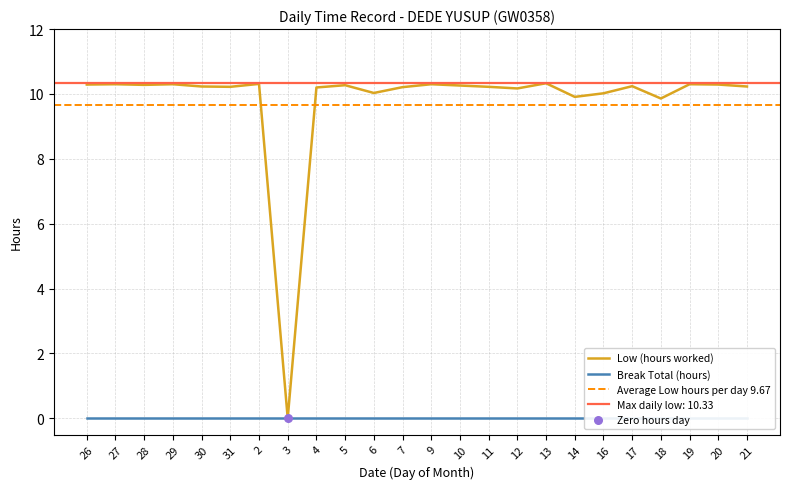

Between 6 and 2, which is larger?

2